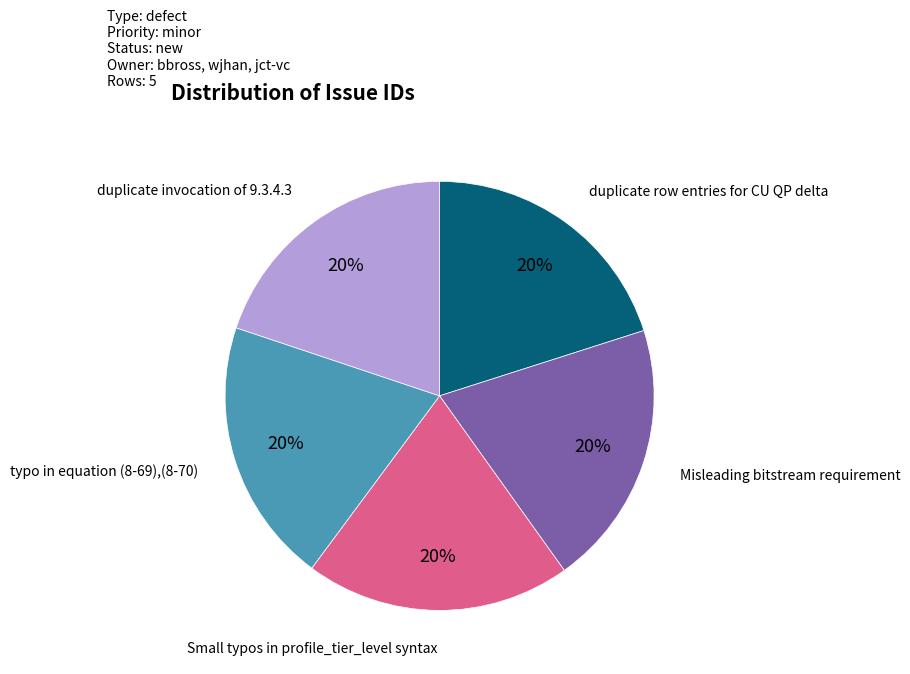

Is there a majority slice in this chart?

No